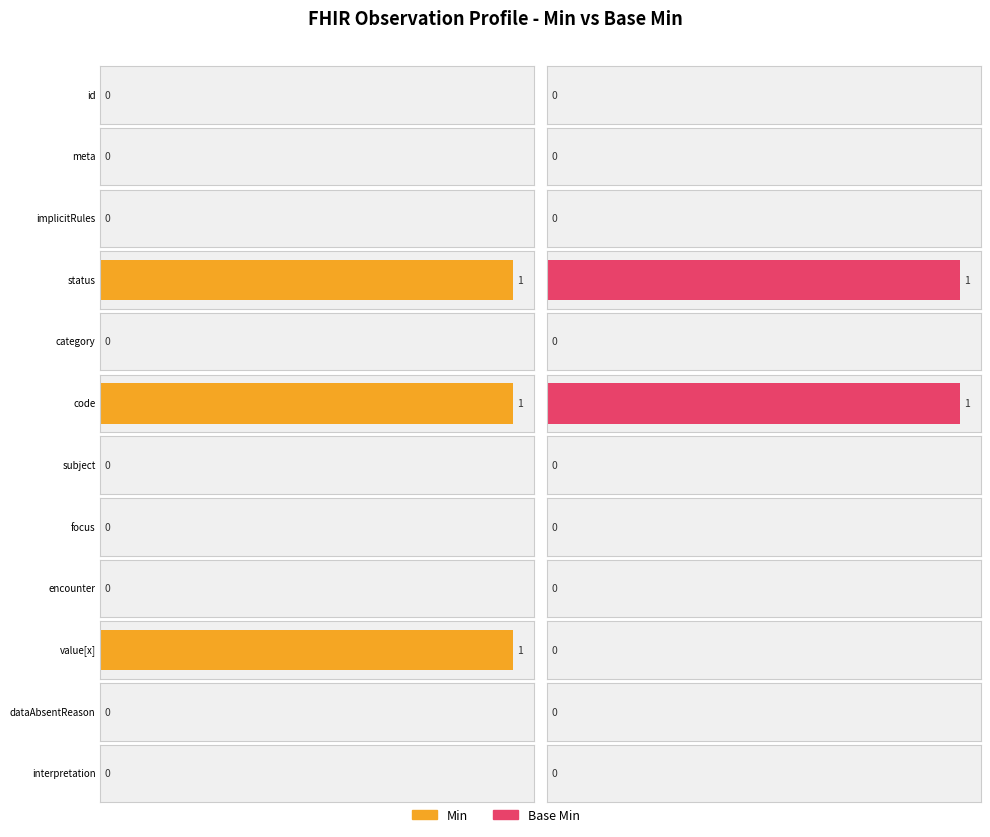

How many positive values does the Base Min series have?

2